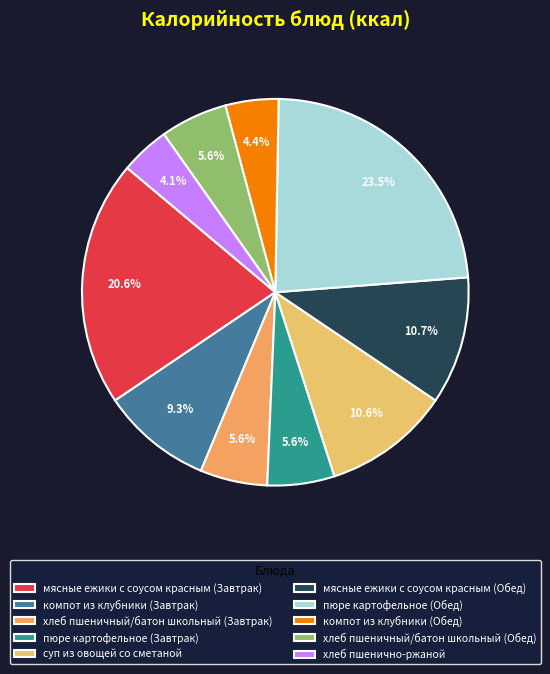

What is the total percentage of хлеб пшеничный/батон школьный (Обед) and хлеб пшеничный/батон школьный (Завтрак)?

11.2%